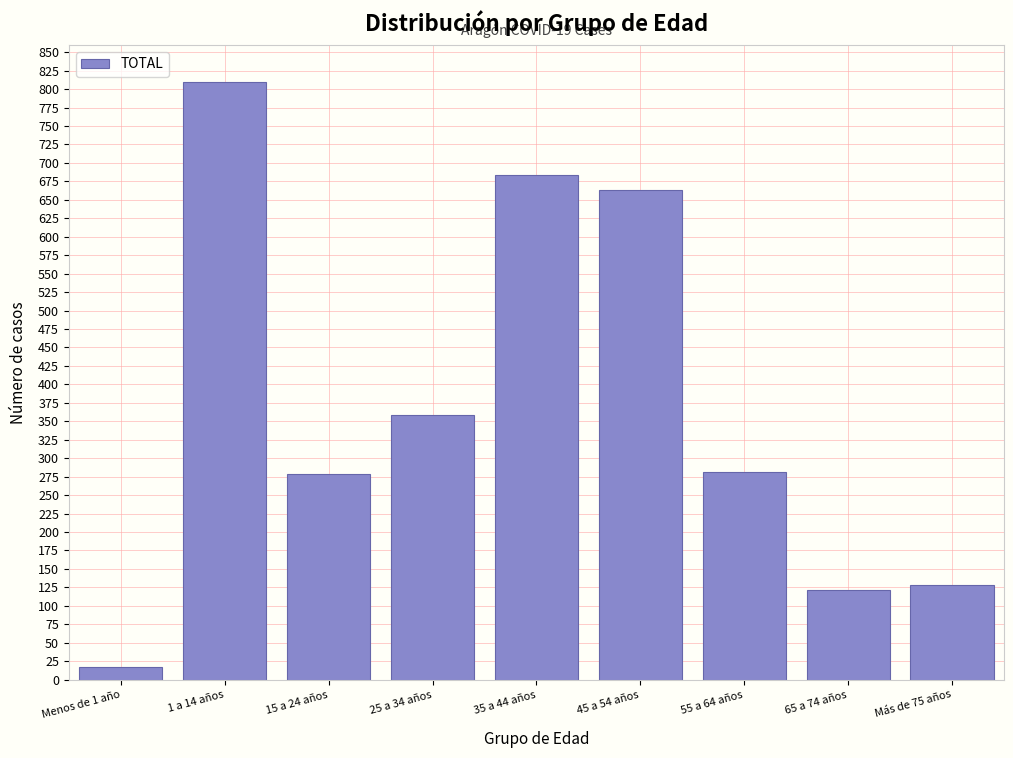

Reading left to right, list all the values displayed in this chart.

17	810	278	359	683	664	282	122	128